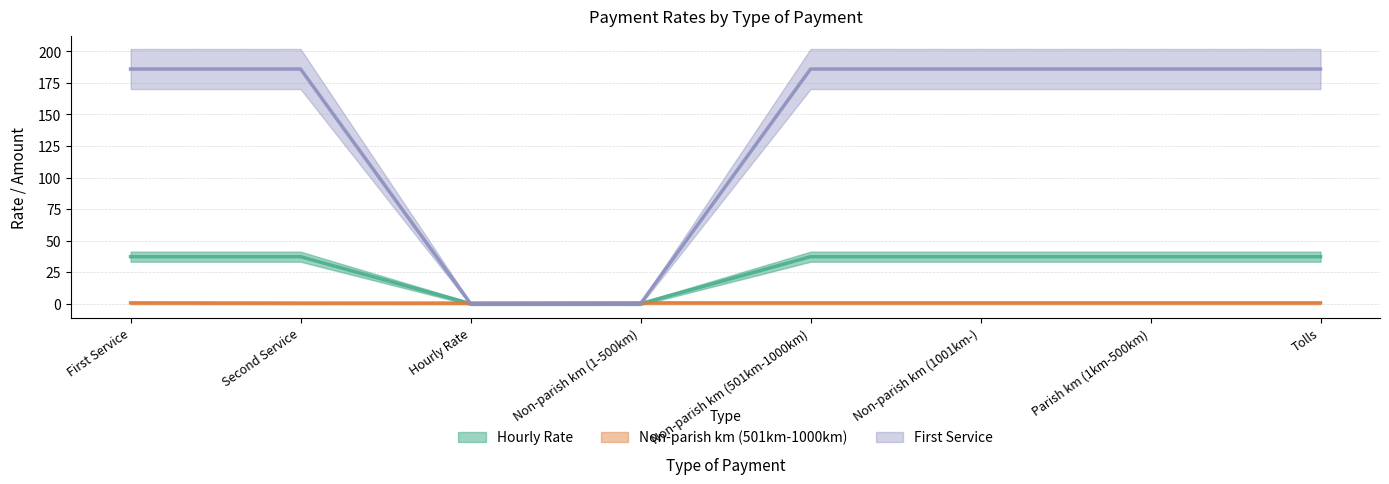

What position from the right is Parish km (1km-500km)?

2